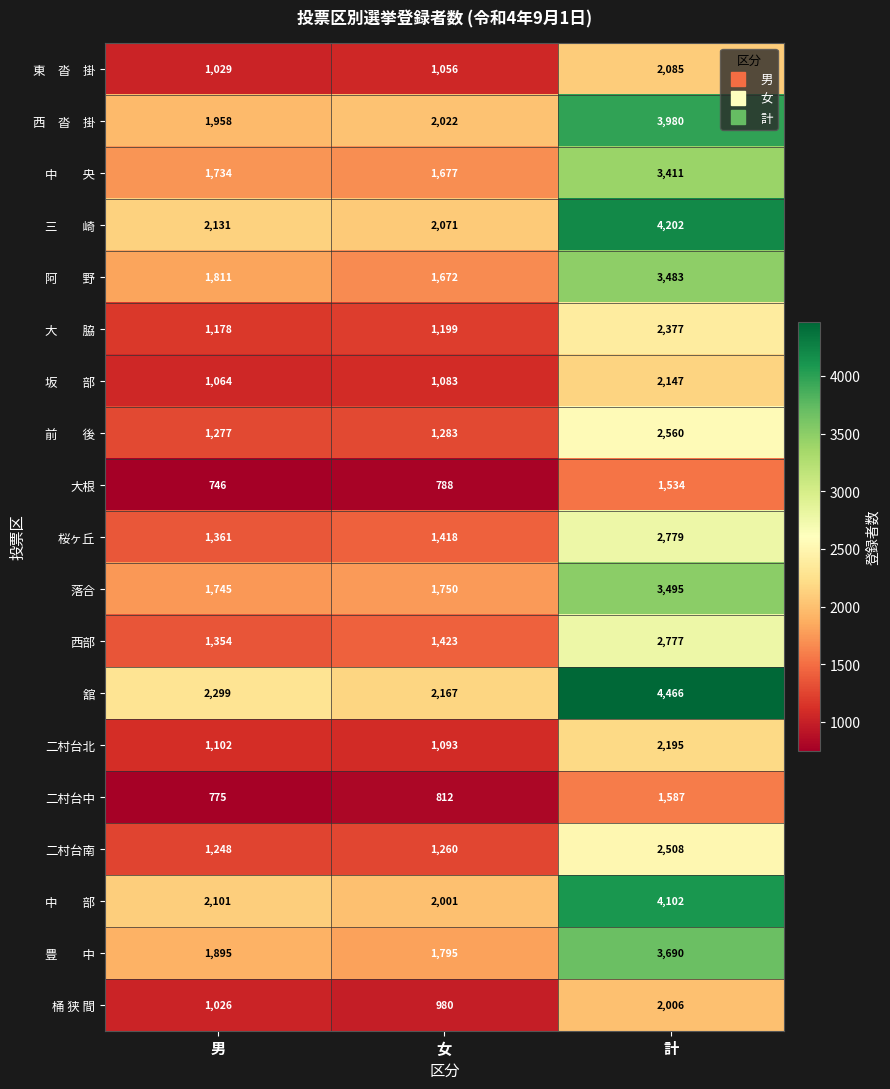

What value does the 舘 series have at 計?

4466